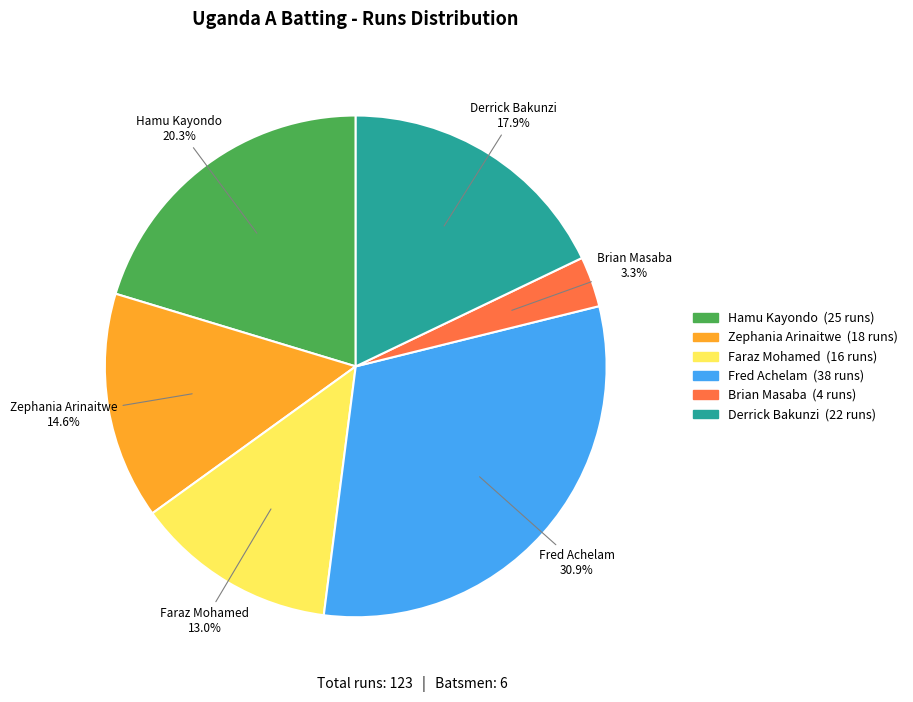

How many segments does this pie chart have?

6